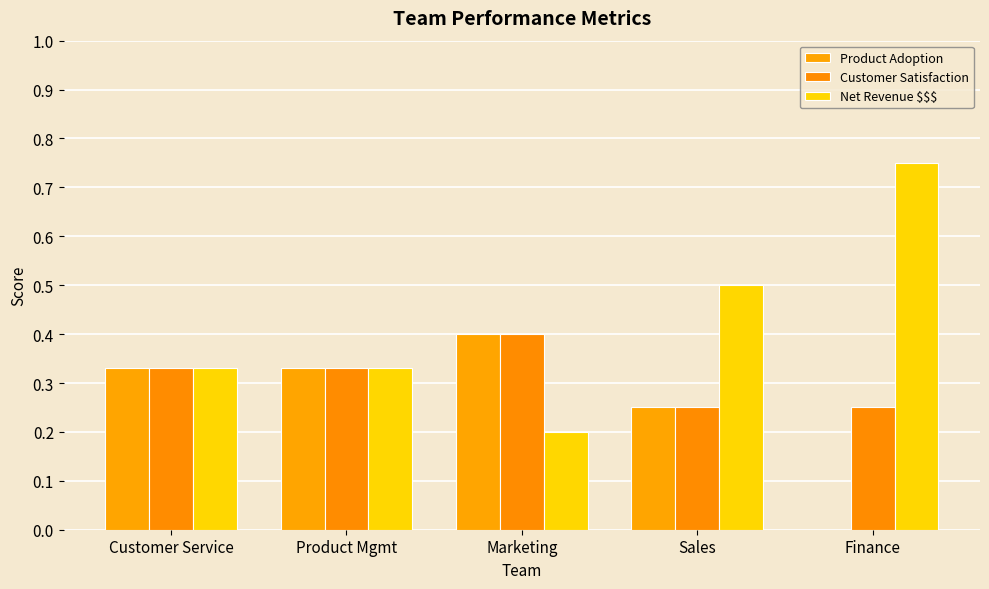

Reading left to right, list all the values displayed in this chart.

Product Adoption: Customer Service=0.3	Product Mgmt=0.3	Marketing=0.4	Sales=0.2	Finance=0.0
Customer Satisfaction: Customer Service=0.3	Product Mgmt=0.3	Marketing=0.4	Sales=0.2	Finance=0.2
Net Revenue $$$: Customer Service=0.3	Product Mgmt=0.3	Marketing=0.2	Sales=0.5	Finance=0.8